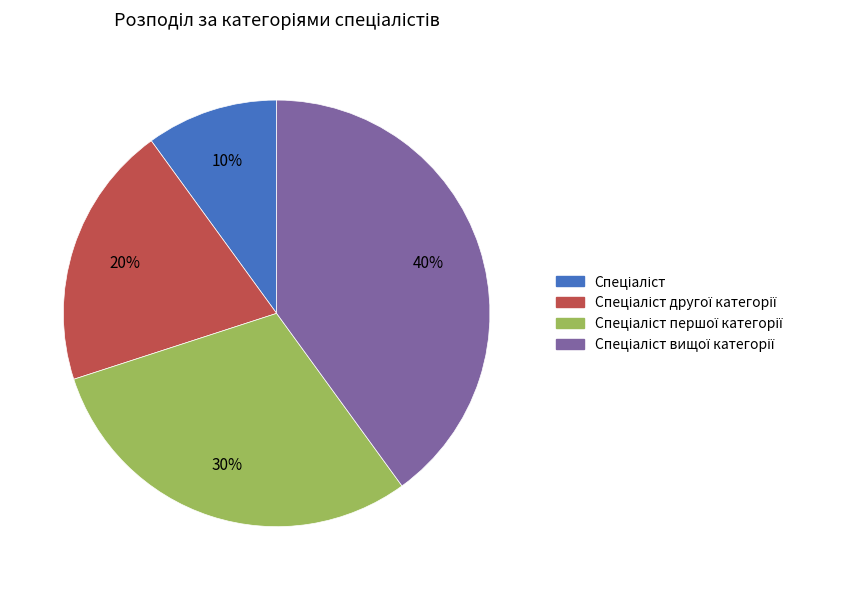

To the nearest percent, what is the average slice percentage?

25%